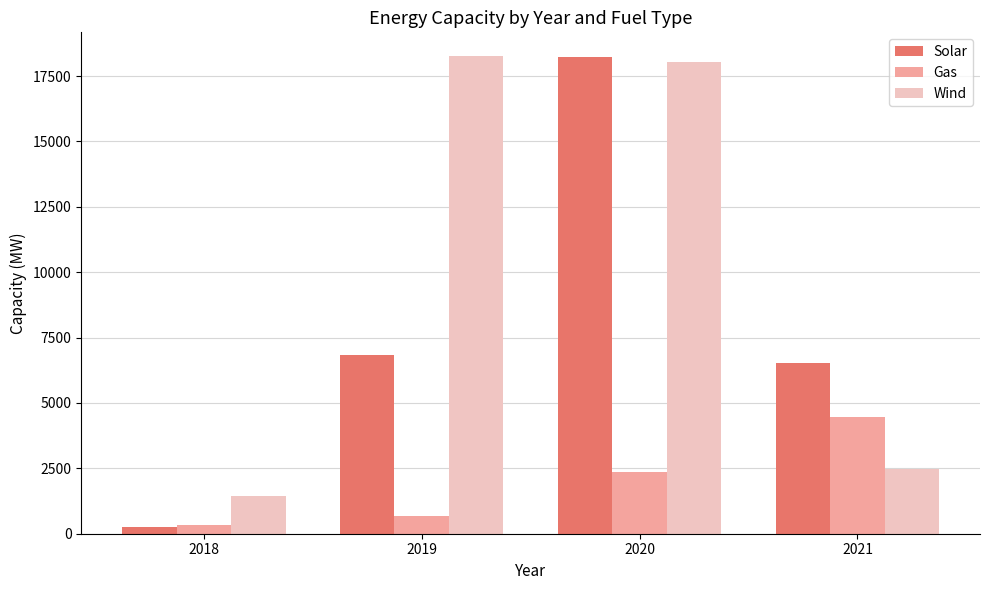

At how many categories does at least one series exceed 17634?

2